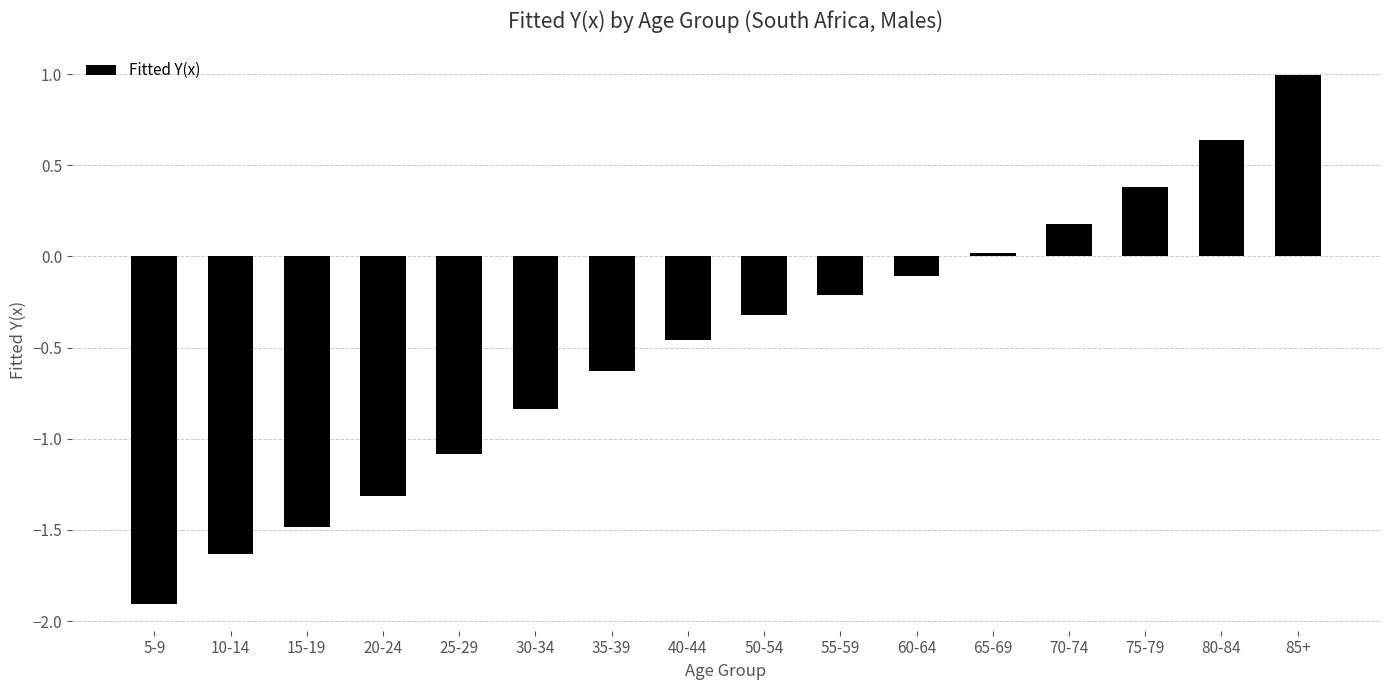

What is the maximum value shown in the chart?

1.0